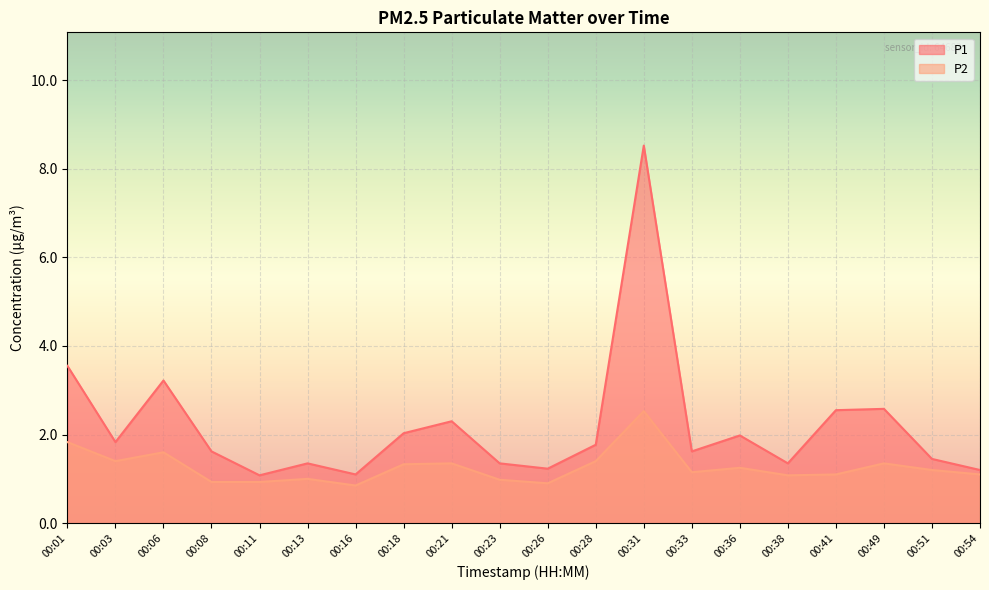

What are all the series names shown in the legend?

P1, P2